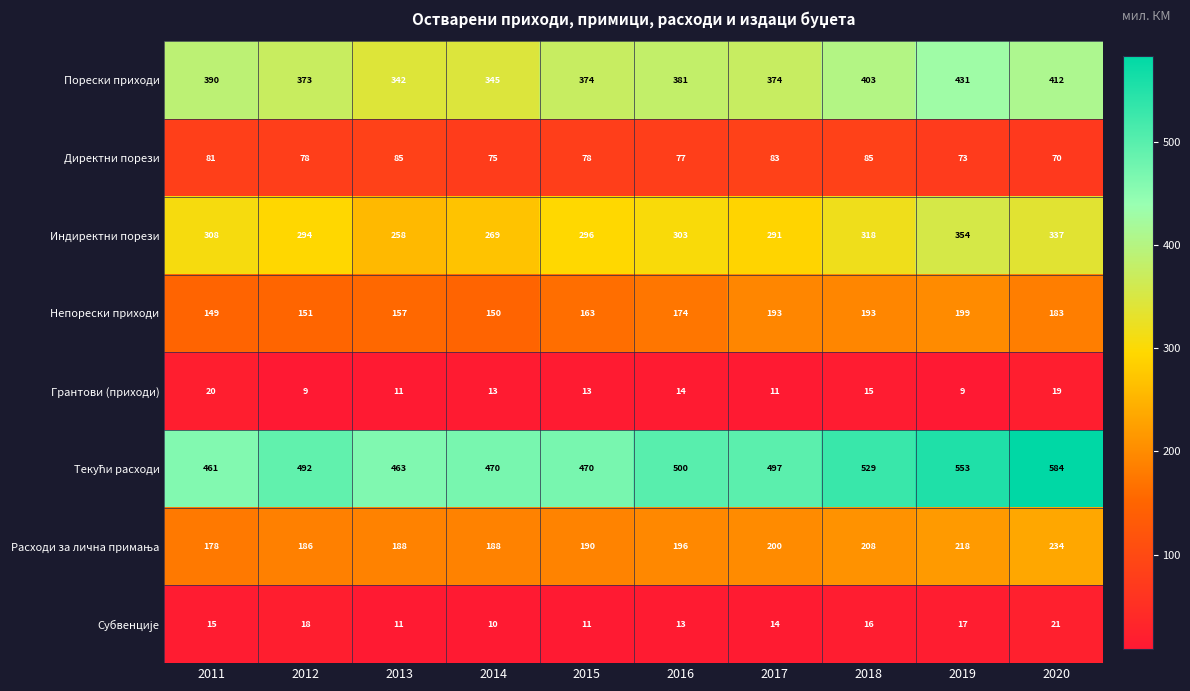

What is the difference between the highest and lowest values at 2011?

446